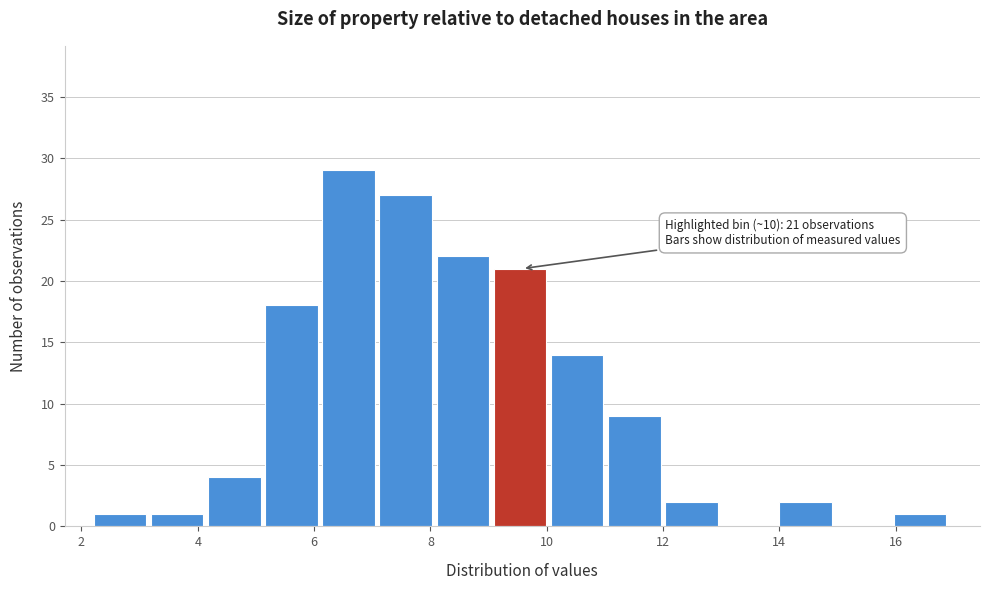

Which range on the x-axis has the tallest bar?

6.2 to 7.2